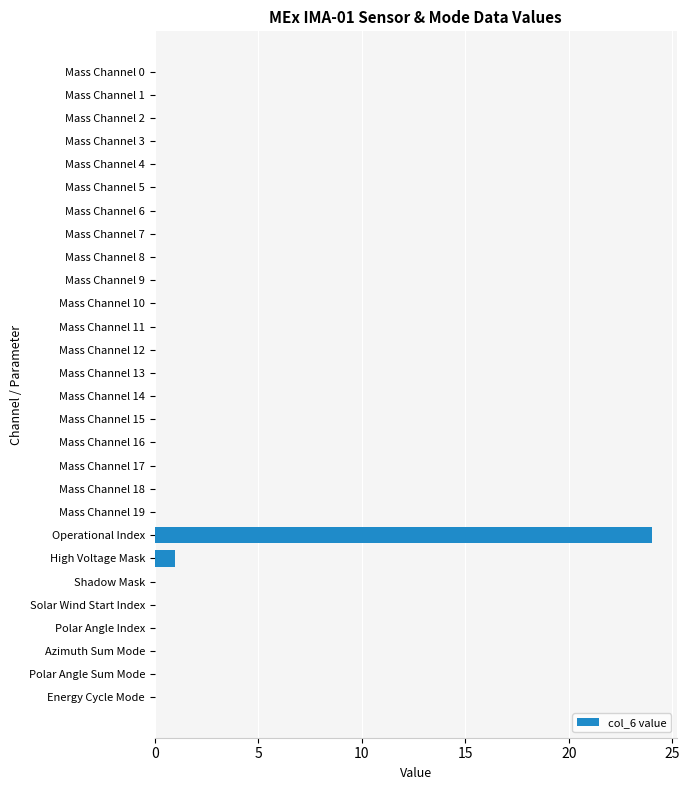

True or false: the data shows 9 at Mass Channel 4.

False